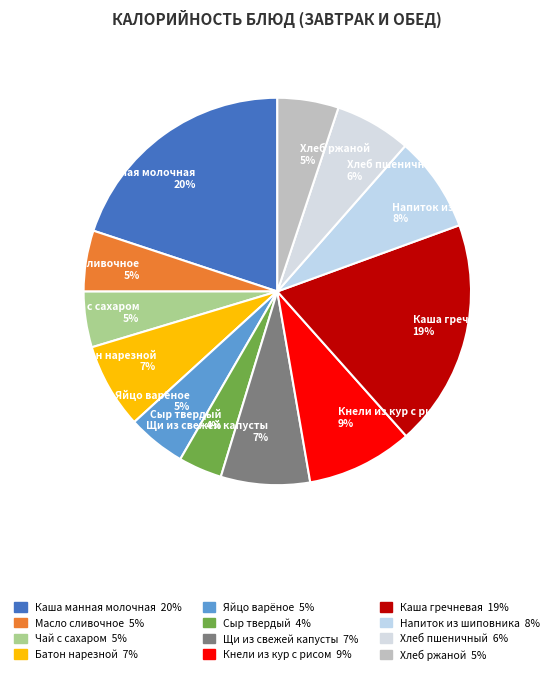

Is the sum of Батон нарезной 7% and Хлеб пшеничный 6% greater than half?

No